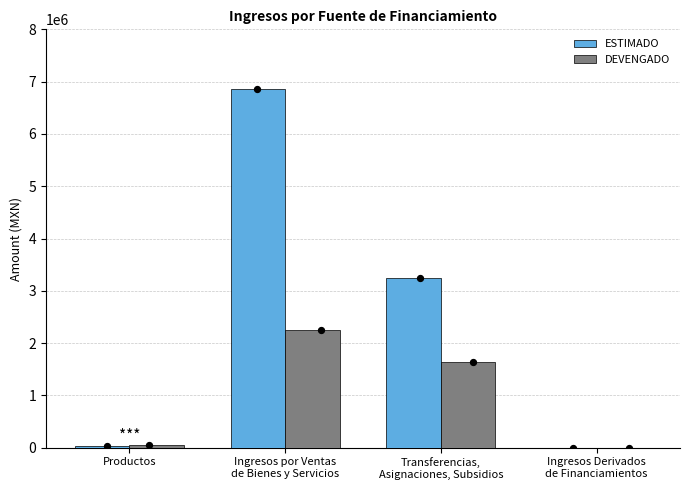

Which series reaches the maximum Y coordinate?

ESTIMADO